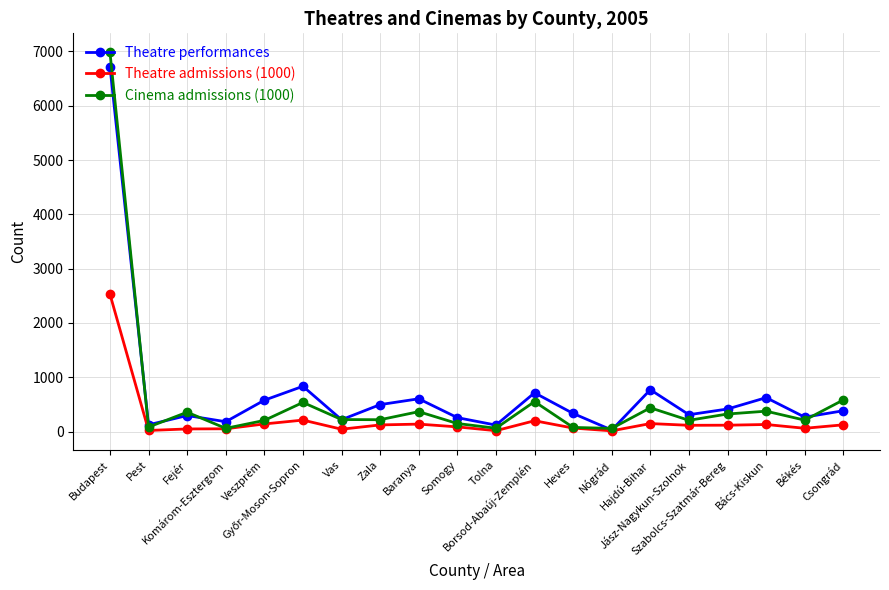

Which series ends up on top after the final intersection of Cinema admissions (1000) and Theatre performances?

Cinema admissions (1000)